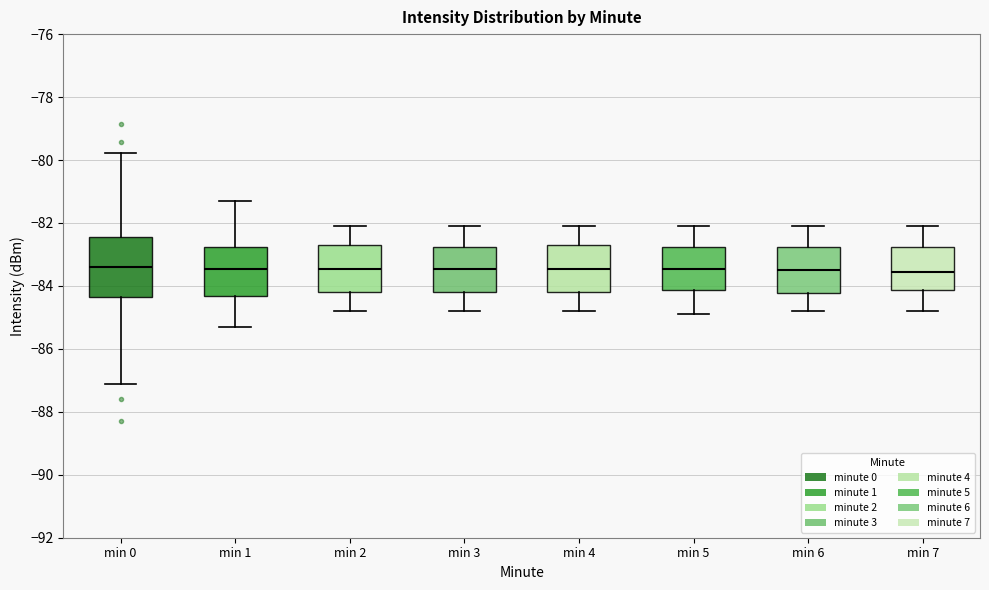

Reading left to right, transcribe this box plot: for each box, give where its median line is, the range the box spans, and where its two whiskers end, as read against the y-axis. The values are not printed on the chart, so give them approximately, as read against the axis.

min 0: median -83.4, box -84.4 to -82.4, whiskers -87.2 to -79.8
min 1: median -83.4, box -84.4 to -82.8, whiskers -85.2 to -81.2
min 2: median -83.4, box -84.2 to -82.6, whiskers -84.8 to -82.0
min 3: median -83.4, box -84.2 to -82.8, whiskers -84.8 to -82.0
min 4: median -83.4, box -84.2 to -82.6, whiskers -84.8 to -82.0
min 5: median -83.4, box -84.2 to -82.8, whiskers -84.8 to -82.0
min 6: median -83.4, box -84.2 to -82.8, whiskers -84.8 to -82.0
min 7: median -83.6, box -84.2 to -82.8, whiskers -84.8 to -82.0